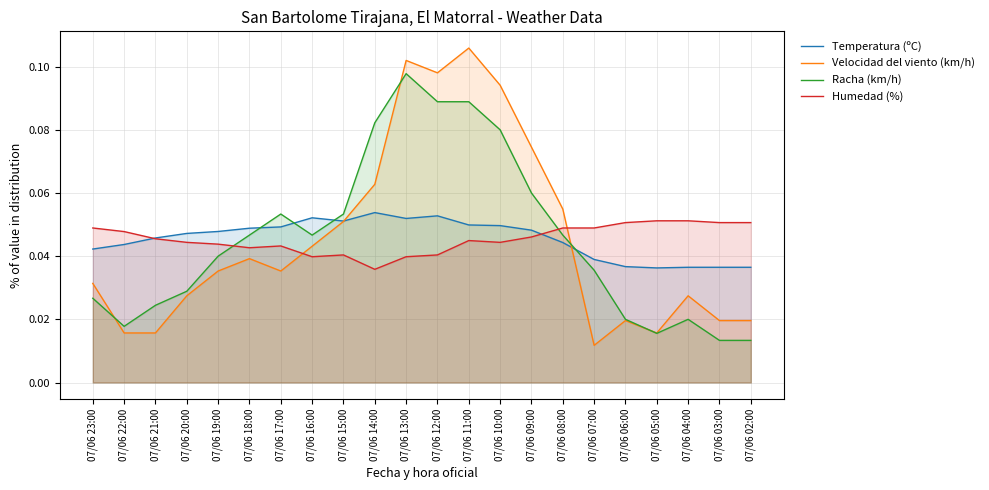

What is the sum of all Temperatura (ºC) values?

1.0